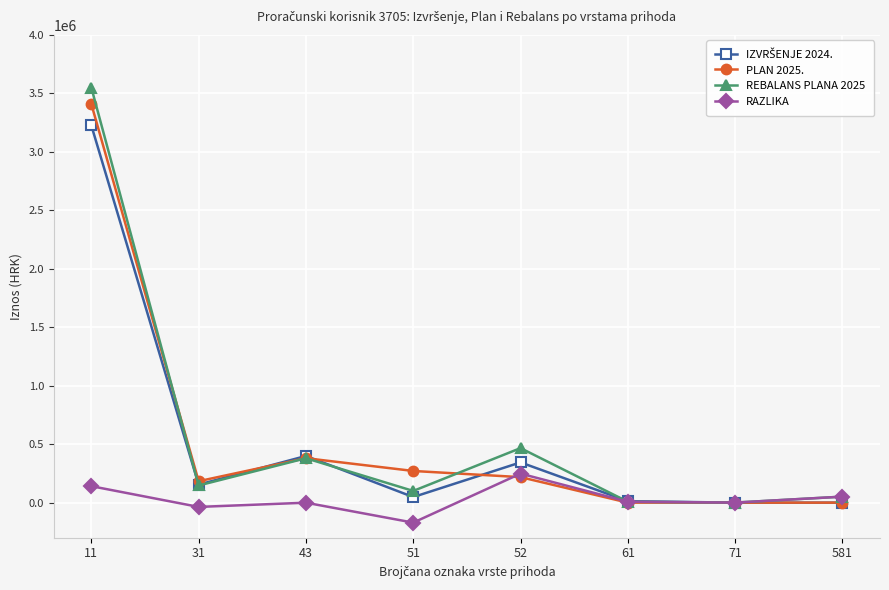

What is the difference between the highest and lowest values at 52?

248202.0